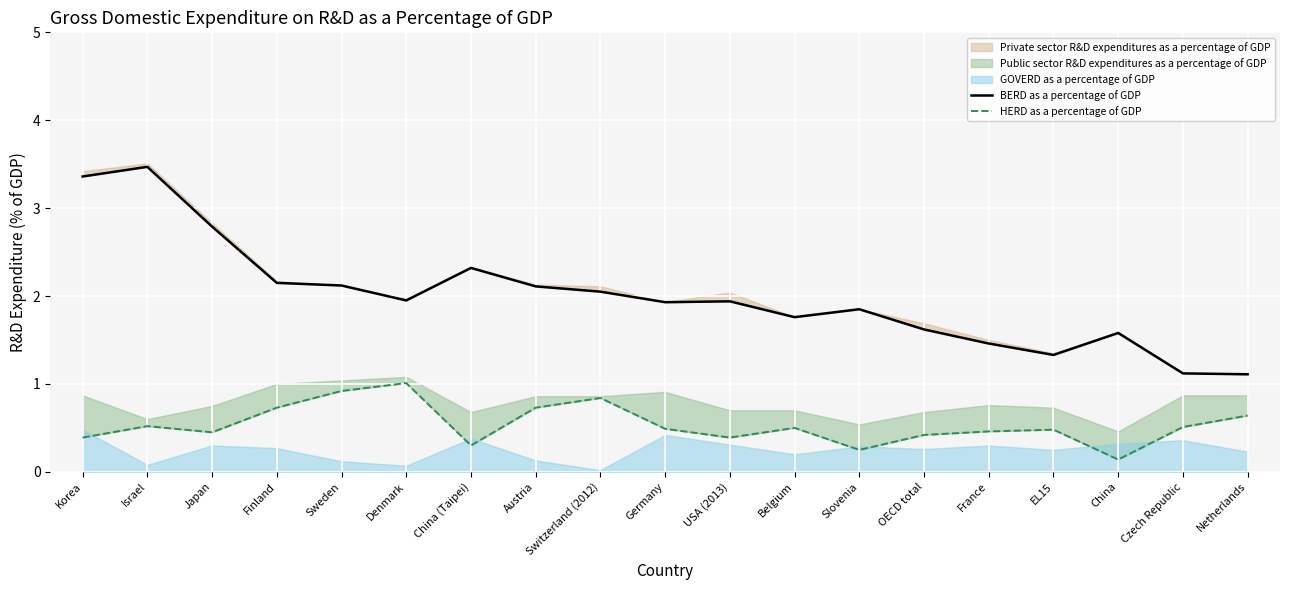

At how many categories does at least one series exceed 0?

19